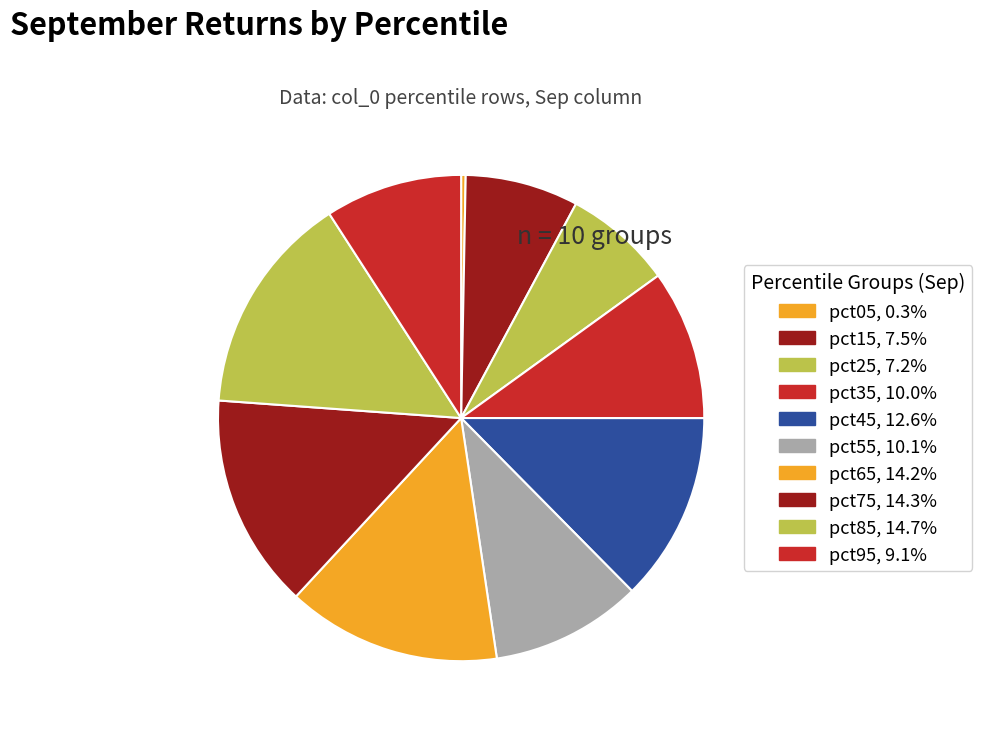

Is it true that pct15 is 20% of the pie?

False